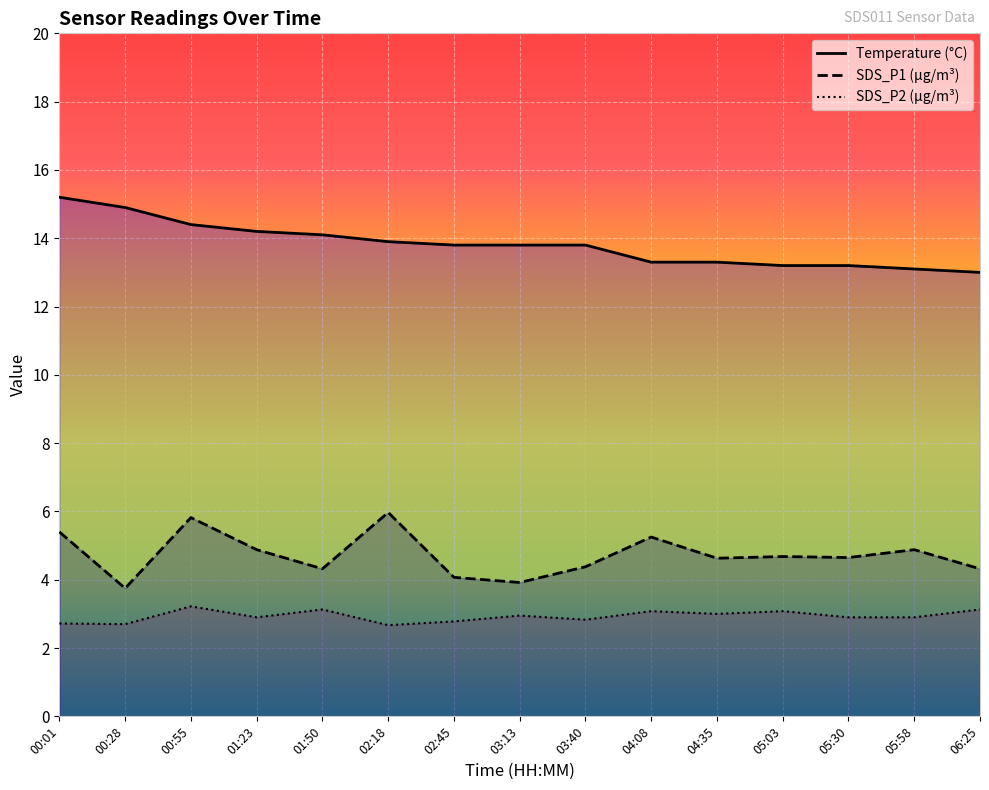

Rank the series by their average value, from highest to lowest.

Temperature (°C), SDS_P1 (µg/m³), SDS_P2 (µg/m³)